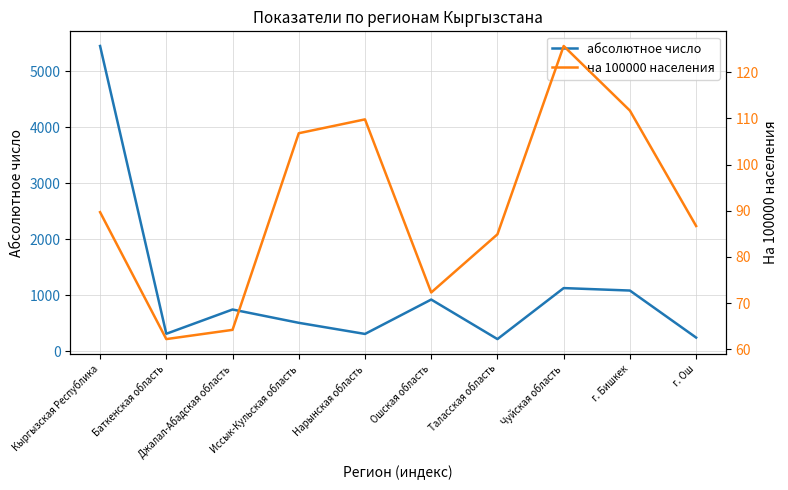

Reading left to right, list all the values displayed in this chart.

абсолютное число: Кыргызская Республика=5456.0	Баткенская область=310.0	Джалал-Абадская область=744.0	Иссык-Кульская область=506.0	Нарынская область=307.0	Ошская область=922.0	Таласская область=215.0	Чуйская область=1127.0	г. Бишкек=1083.0	г. Ош=242.0
на 100000 населения: Кыргызская Республика=89.7	Баткенская область=62.2	Джалал-Абадская область=64.2	Иссык-Кульская область=106.8	Нарынская область=109.8	Ошская область=72.3	Таласская область=84.9	Чуйская область=125.7	г. Бишкек=111.7	г. Ош=86.7